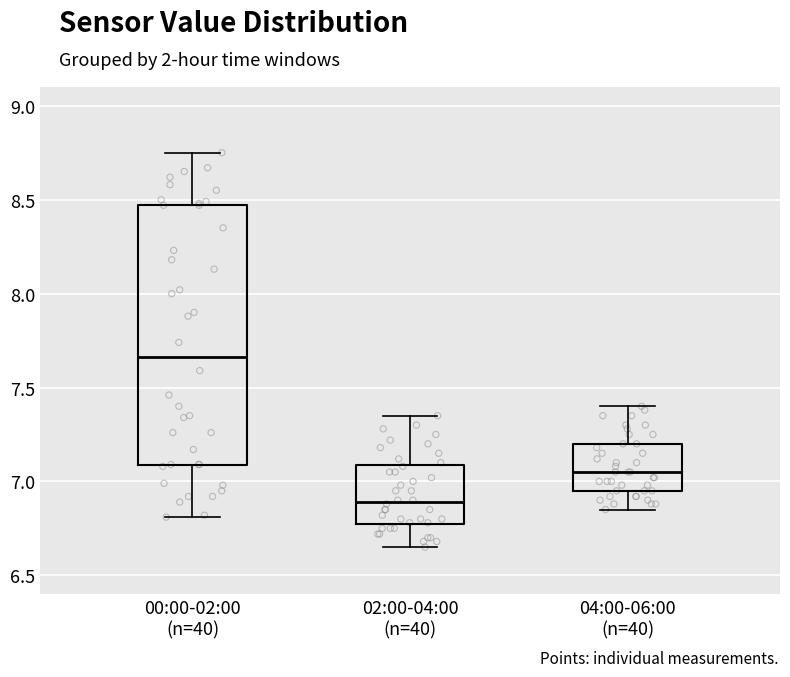

Which box's median line is the lowest?

02:00-04:00 (n=40)